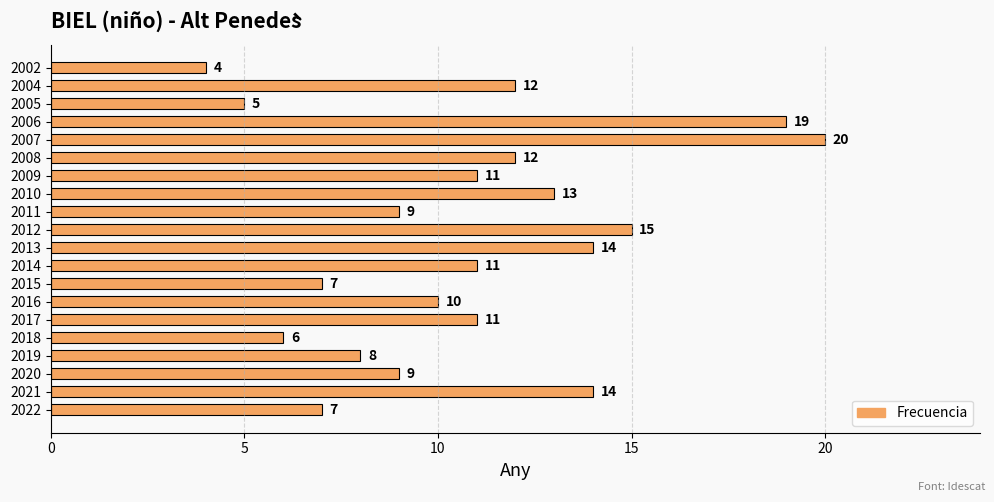

Which has a higher value, 2008 or 2018?

2008